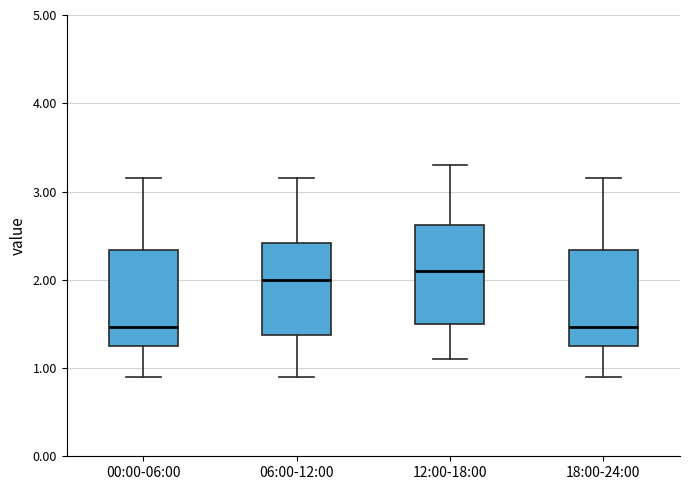

Reading left to right, transcribe this box plot: for each box, give where its median line is, the range the box spans, and where its two whiskers end, as read against the y-axis. The values are not printed on the chart, so give them approximately, as read against the axis.

00:00-06:00: median 1.5, box 1.3 to 2.3, whiskers 0.9 to 3.2
06:00-12:00: median 2.0, box 1.4 to 2.4, whiskers 0.9 to 3.2
12:00-18:00: median 2.1, box 1.5 to 2.6, whiskers 1.1 to 3.3
18:00-24:00: median 1.5, box 1.3 to 2.3, whiskers 0.9 to 3.2